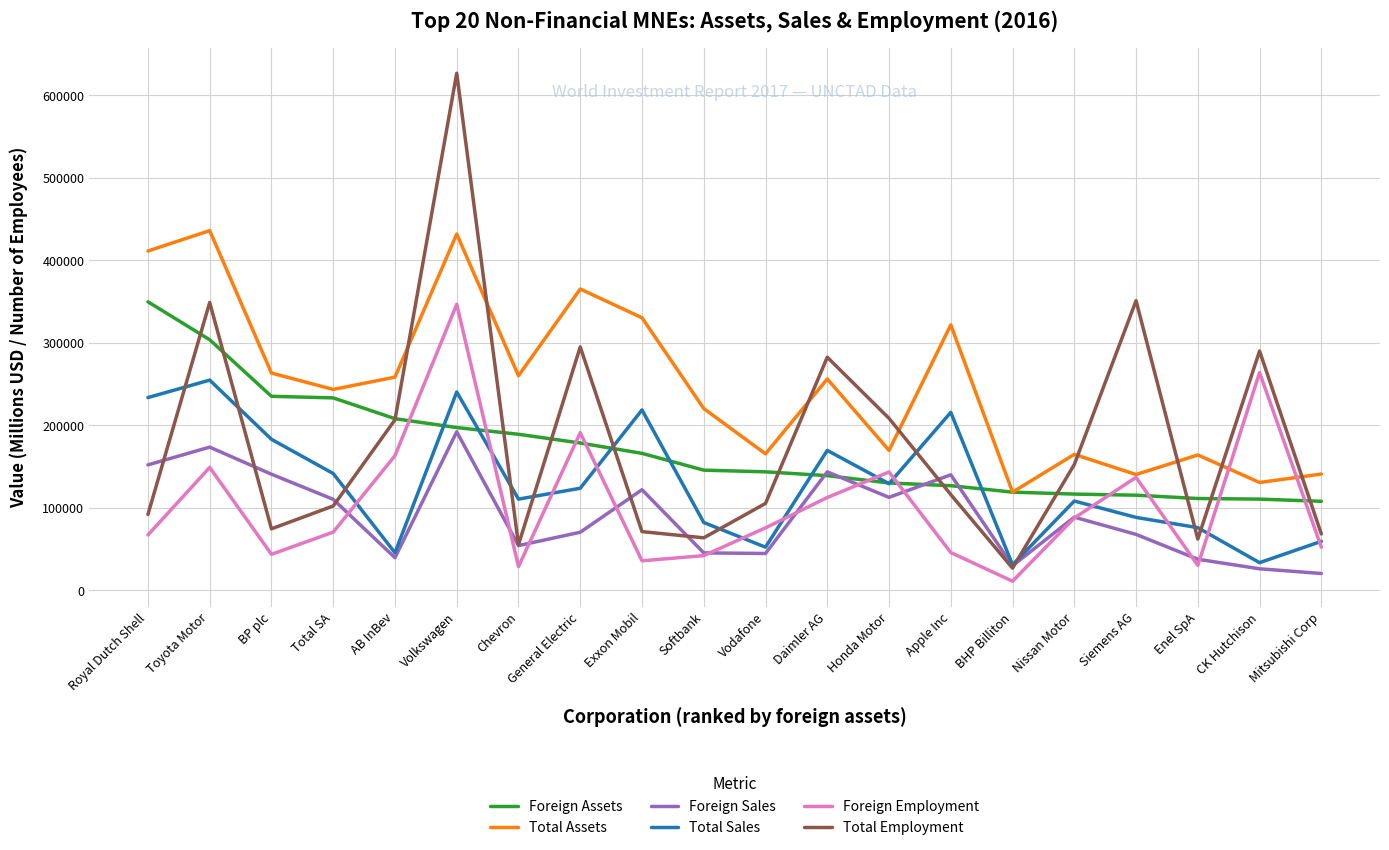

What is the spread (max minus min) of values at Toyota Motor?

287017.5